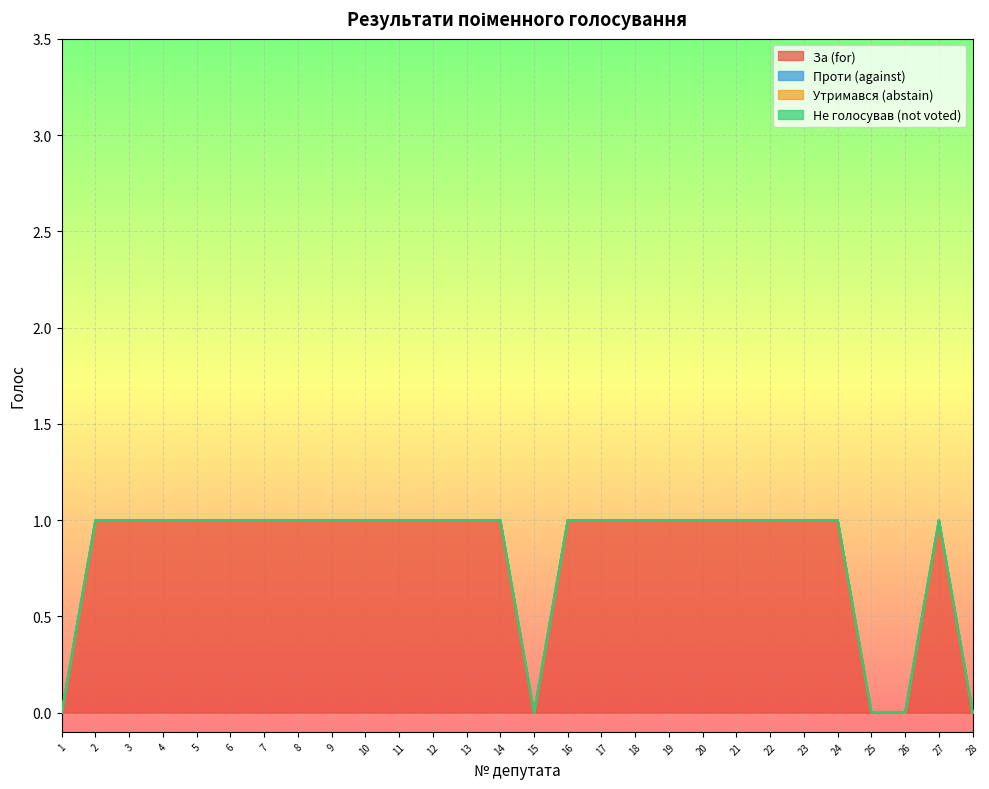

Is the value of Утримався (abstain) at 18 greater than the value of За (for) at 14?

No